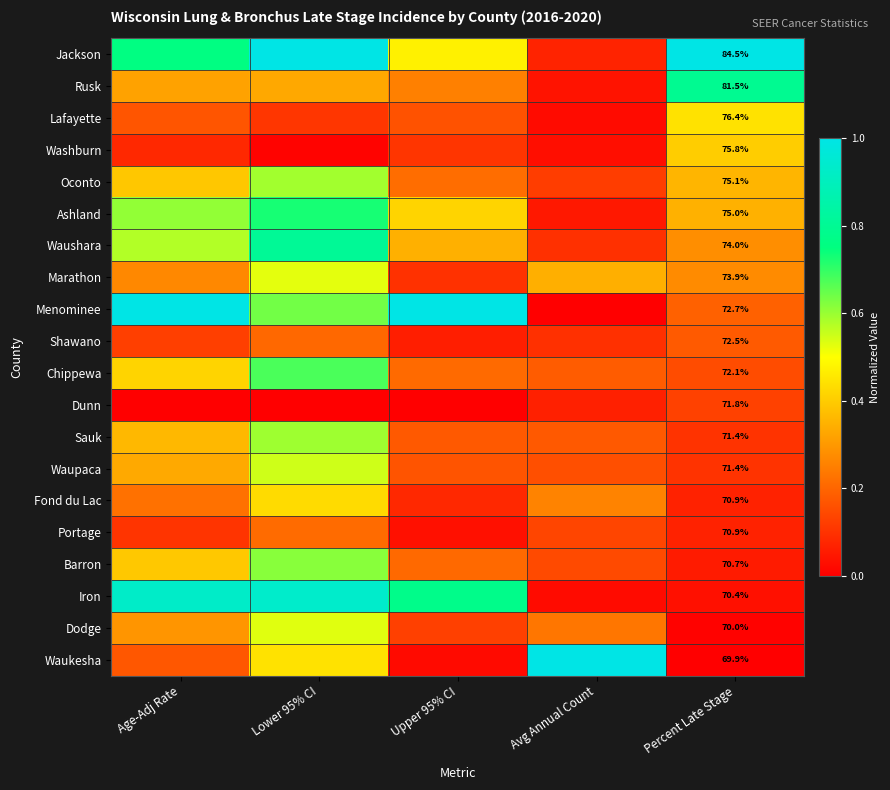

What is the highest value of the Washburn series?

0.4